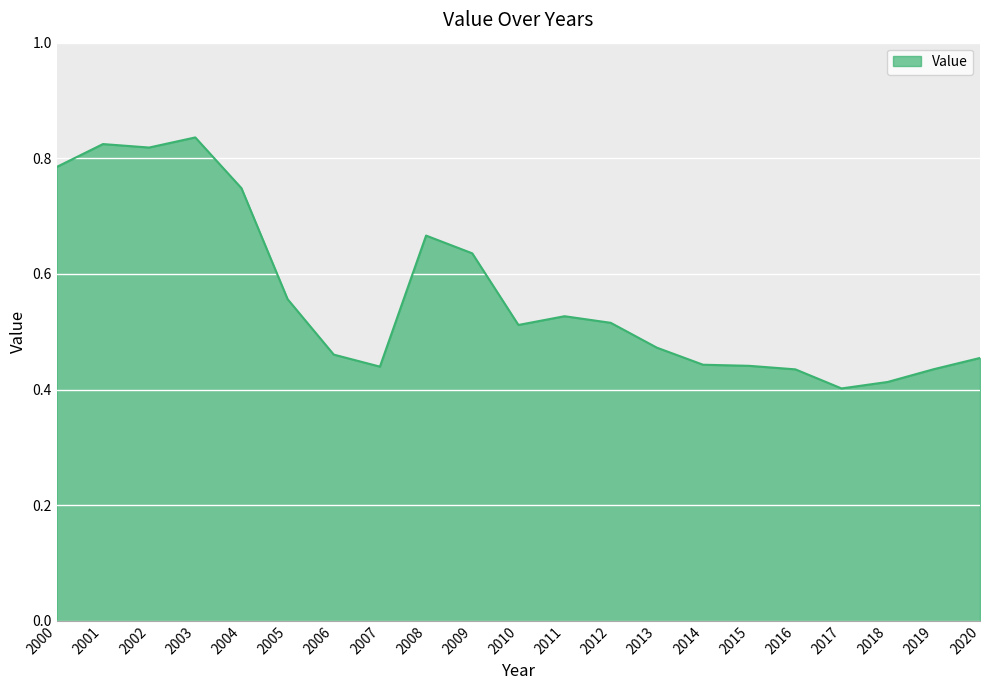

Is it true that the value at 2017 is 0.1?

False